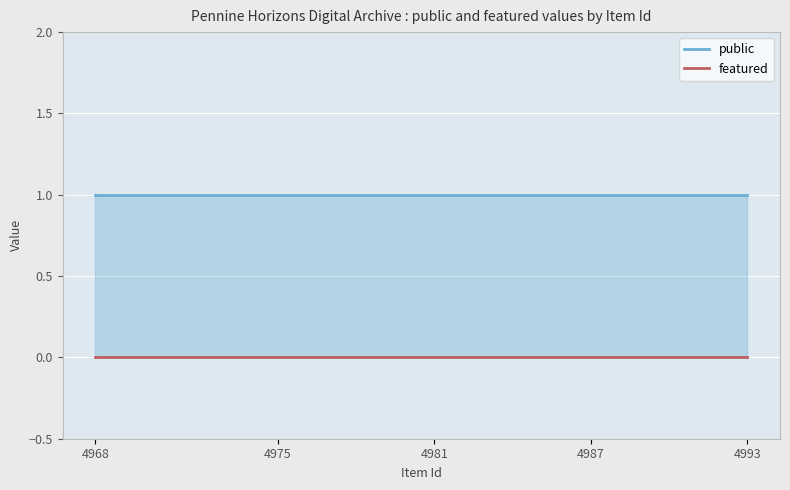

True or false: featured has more than 1 interior local peaks.

False